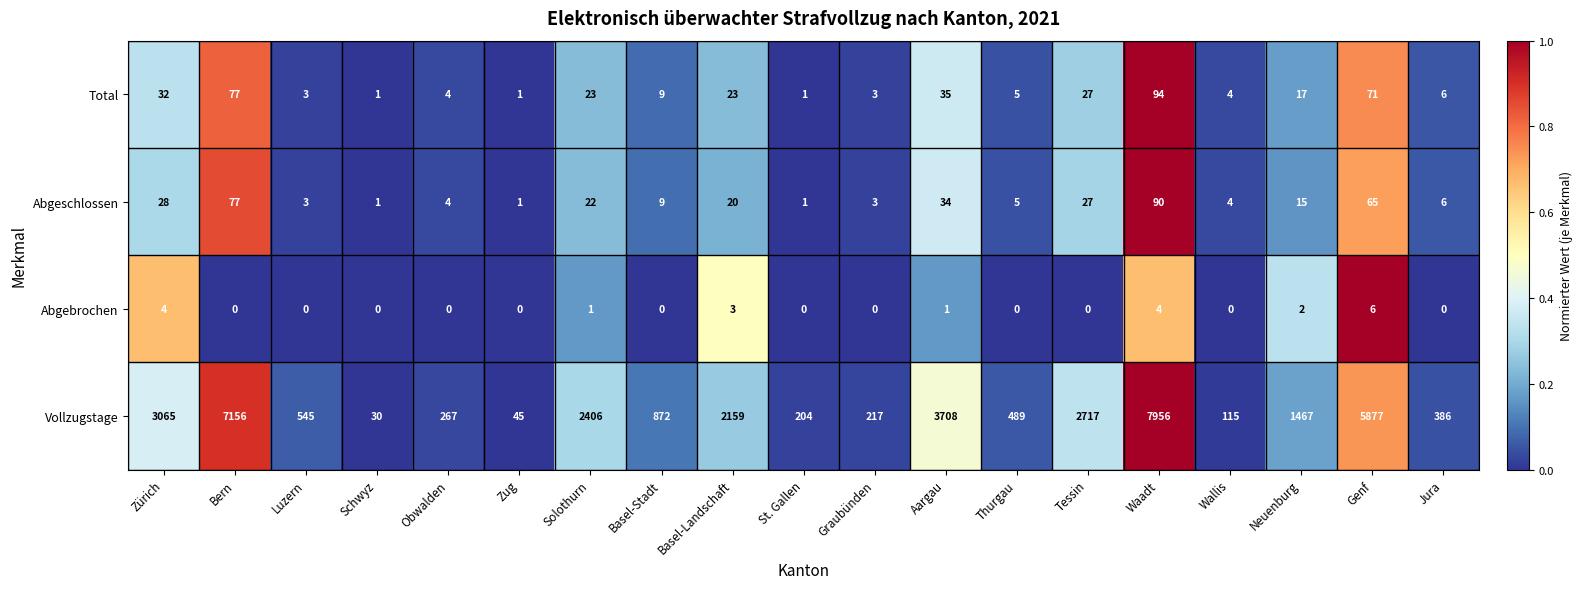

Count the number of categories in the chart.

19